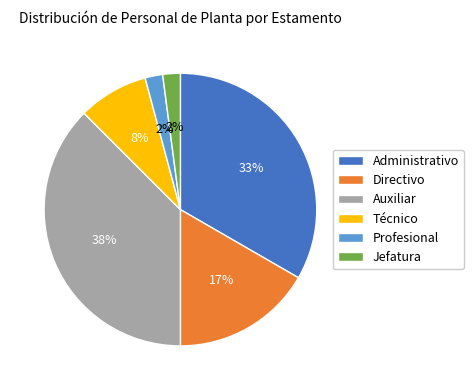

To the nearest percent, what is the difference between the Jefatura and Directivo slice percentages?

15%